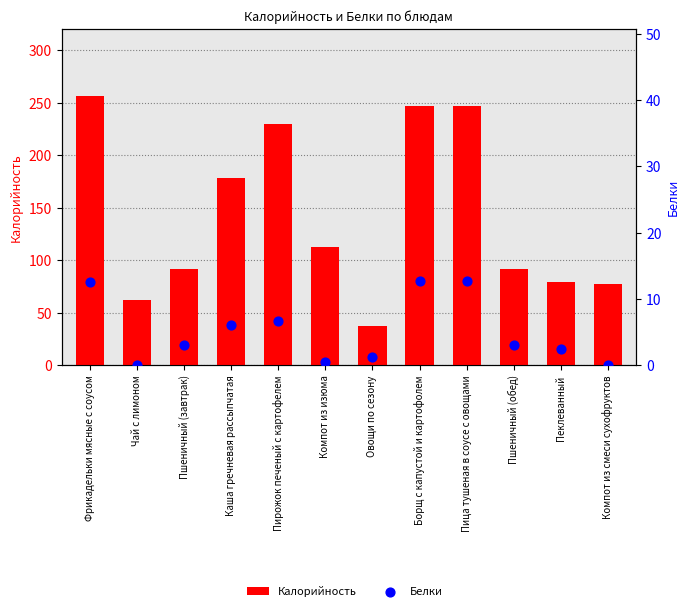

Which series has the largest Y range (max minus min)?

Калорийность